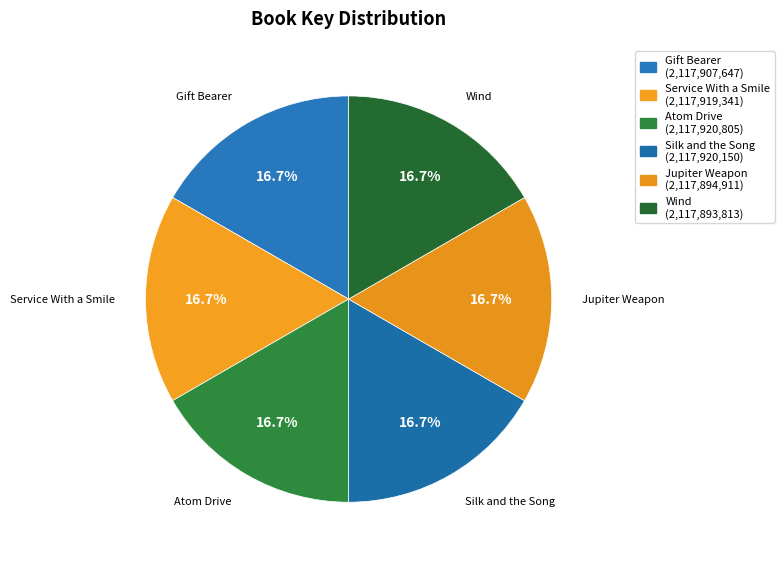

To the nearest percent, what is the average slice percentage?

17%